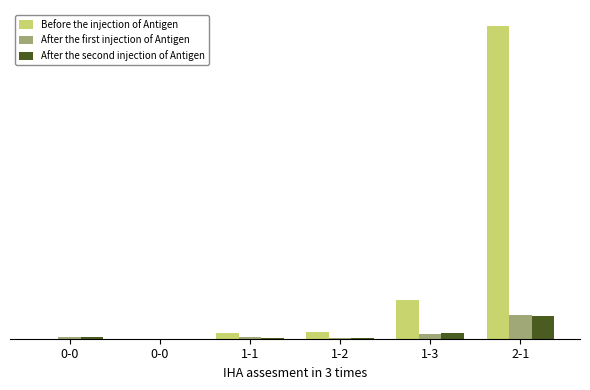

What is the label of the 5th bar from the left?

1-3